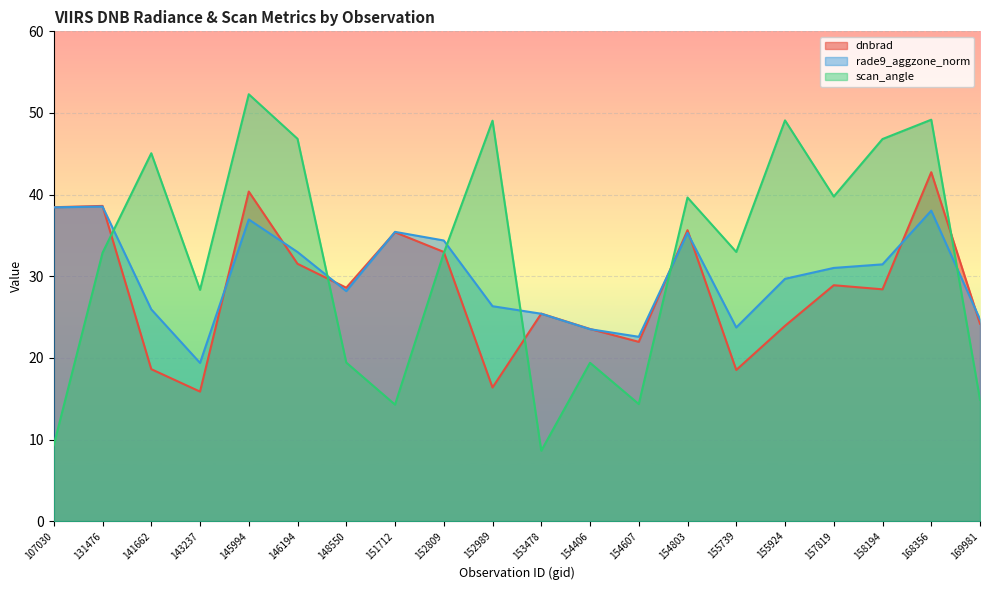

Read the rade9_aggzone_norm value at 107030.

38.4